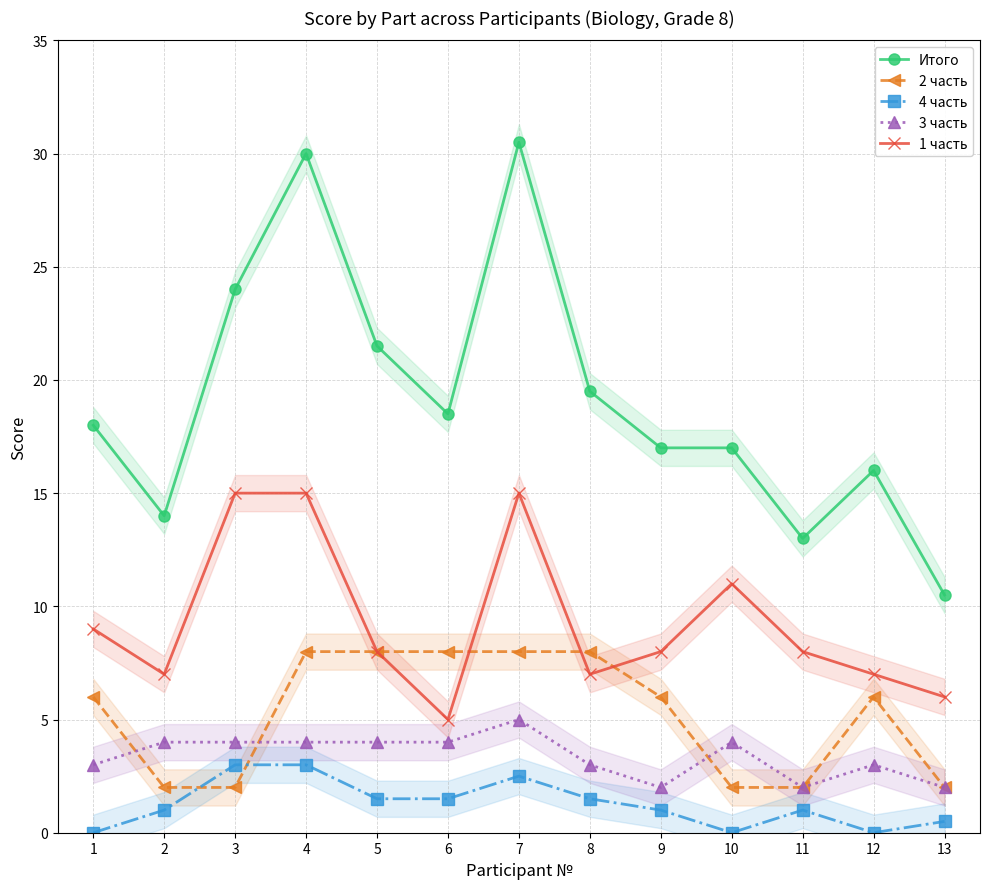

How many interior local valleys does the Итого series have?

3